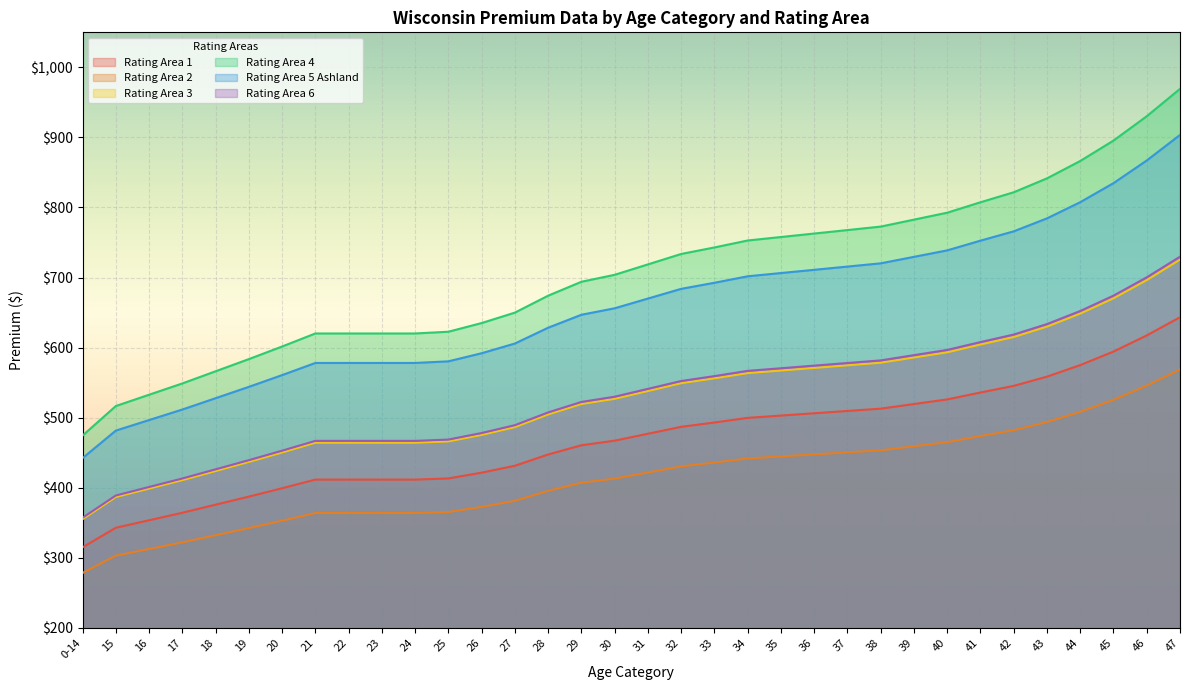

At which label does Rating Area 3 reach its peak?

47